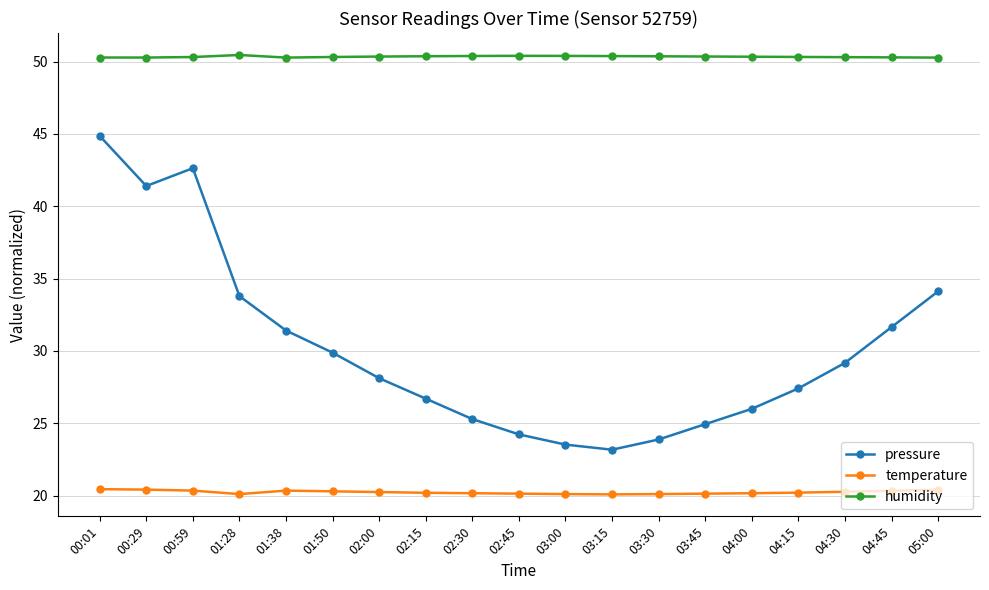

What are all the series names shown in the legend?

pressure, temperature, humidity